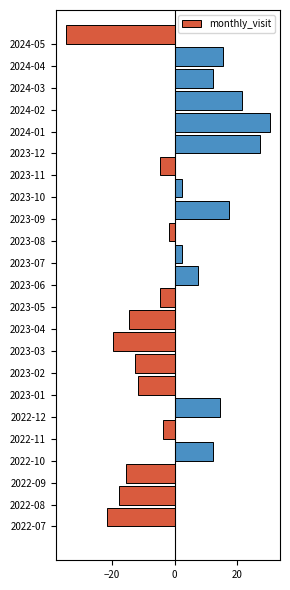

What is the change in value from 2022-09 to 2022-10?

+28.0